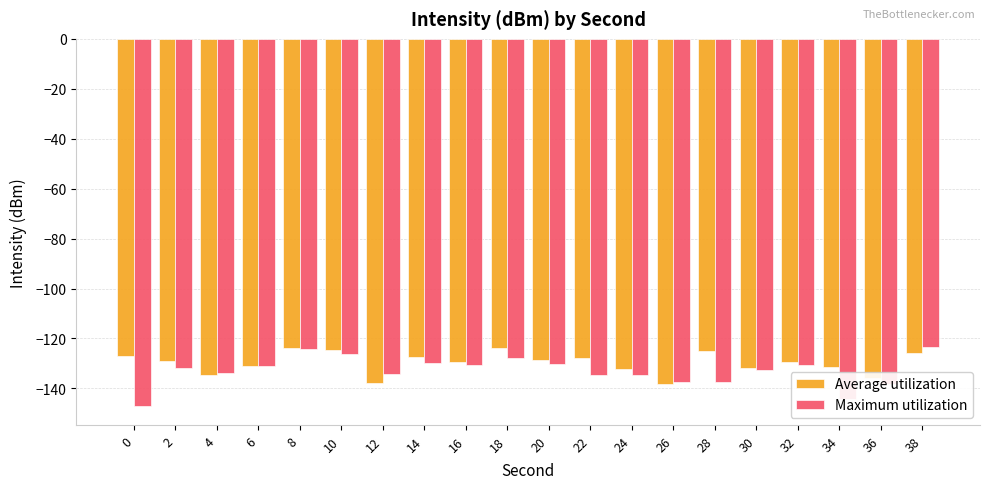

At how many categories does at least one series exceed -127?

5